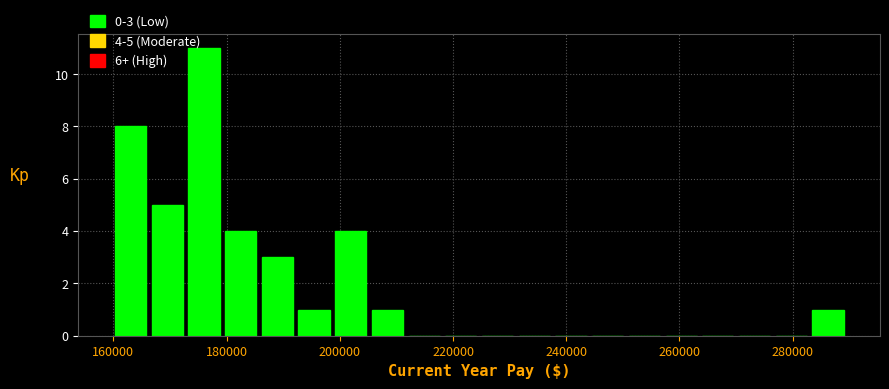

Around what value on the x-axis is the tallest bar? Give the approximate position of its centre, as read against the axis.

176000